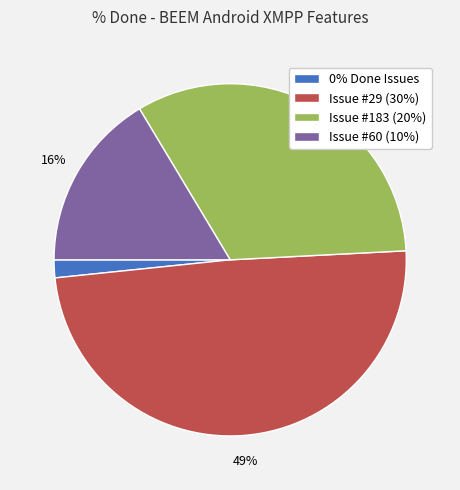

Combined, do 0% Done Issues and Issue #29 (30%) account for over 50%?

Yes